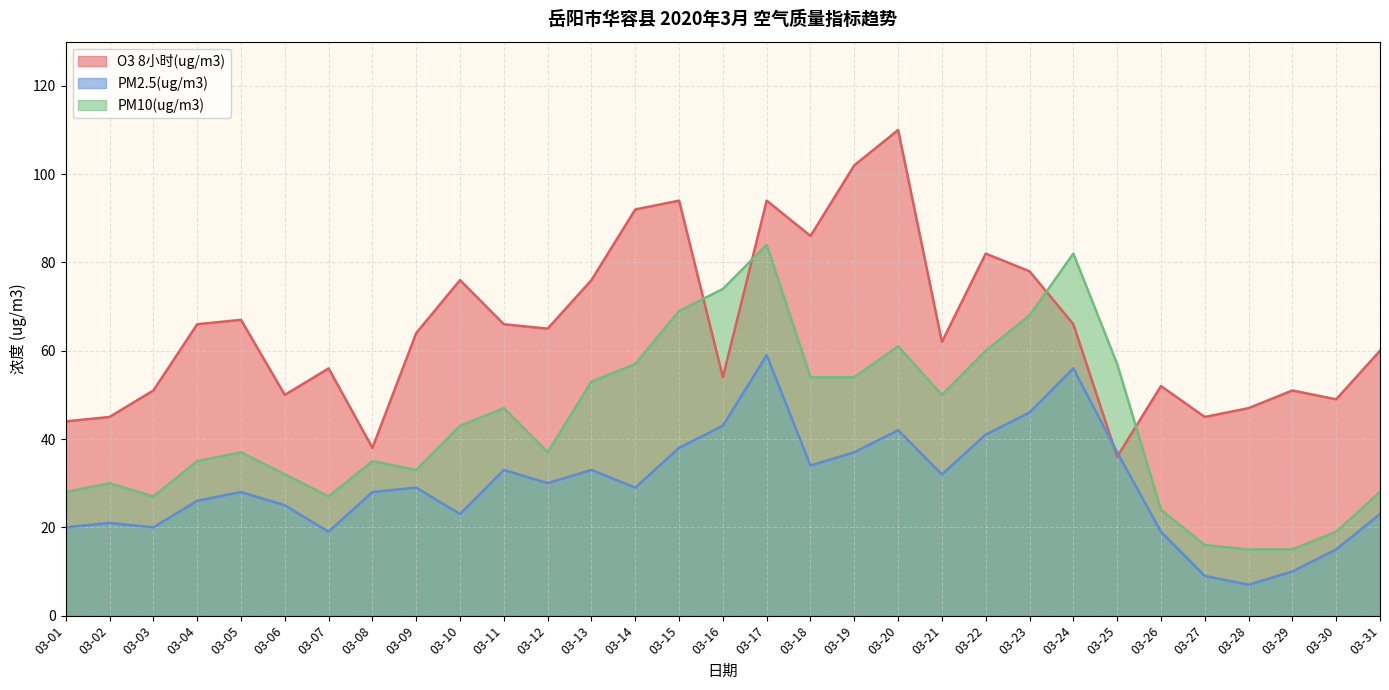

What is the maximum value shown in the chart?

110